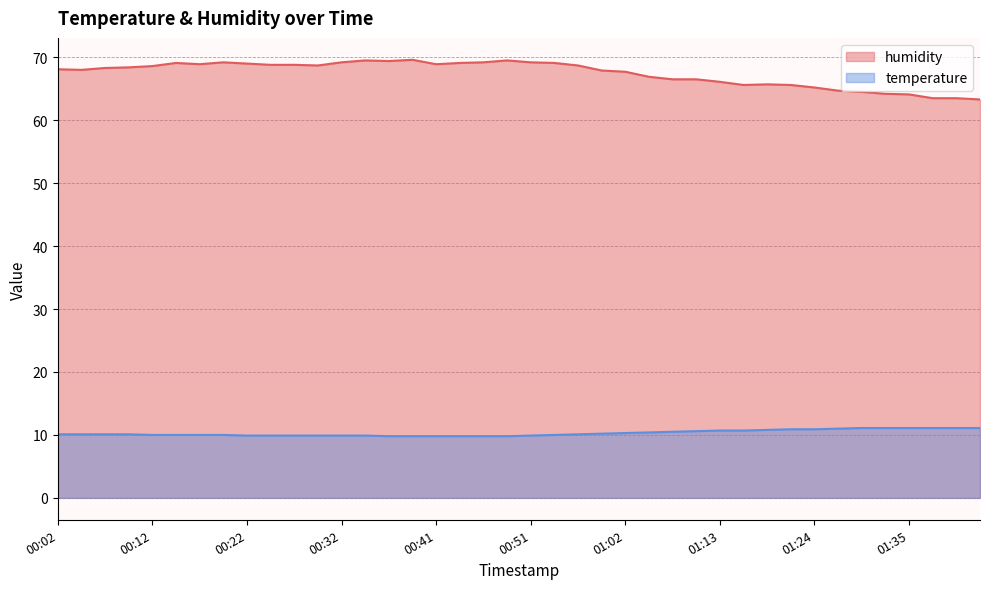

Reading left to right, list all the values displayed in this chart.

humidity: 00:02=68.1	00:04=68.0	00:07=68.3	00:09=68.4	00:12=68.6	00:14=69.1	00:17=68.9	00:19=69.2	00:22=69.0	00:24=68.8	00:27=68.8	00:29=68.7	00:32=69.2	00:34=69.5	00:37=69.4	00:39=69.6	00:41=68.9	00:44=69.1	00:46=69.2	00:49=69.5	00:51=69.2	00:54=69.1	00:57=68.7	00:59=67.9	01:02=67.7	01:04=66.9	01:07=66.5	01:10=66.5	01:13=66.1	01:15=65.6	01:18=65.7	01:21=65.6	01:24=65.2	01:27=64.7	01:29=64.5	01:32=64.2	01:35=64.1	01:37=63.5	01:40=63.5	01:43=63.3
temperature: 00:02=10.1	00:04=10.1	00:07=10.1	00:09=10.1	00:12=10.0	00:14=10.0	00:17=10.0	00:19=10.0	00:22=9.9	00:24=9.9	00:27=9.9	00:29=9.9	00:32=9.9	00:34=9.9	00:37=9.8	00:39=9.8	00:41=9.8	00:44=9.8	00:46=9.8	00:49=9.8	00:51=9.9	00:54=10.0	00:57=10.1	00:59=10.2	01:02=10.3	01:04=10.4	01:07=10.5	01:10=10.6	01:13=10.7	01:15=10.7	01:18=10.8	01:21=10.9	01:24=10.9	01:27=11.0	01:29=11.1	01:32=11.1	01:35=11.1	01:37=11.1	01:40=11.1	01:43=11.1